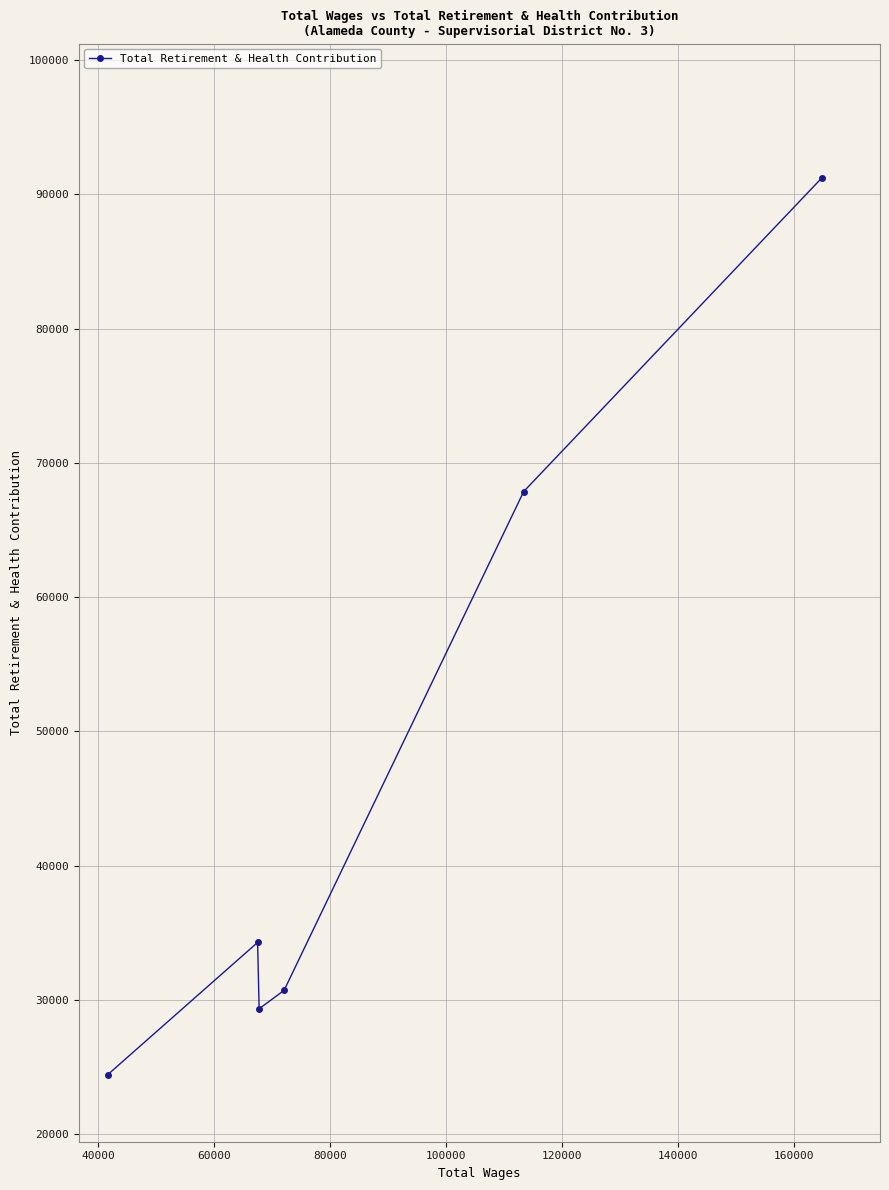

How many data points does each series have?

6